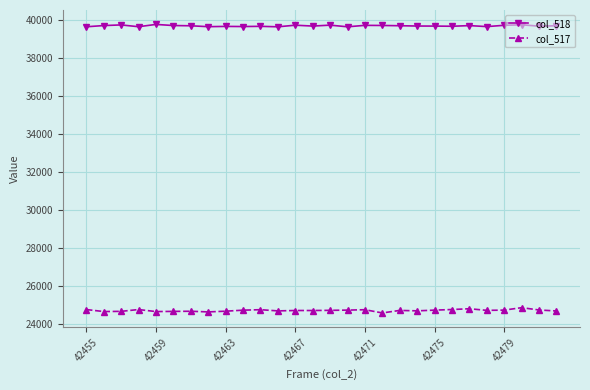

What is the minimum value for col_517?

24592